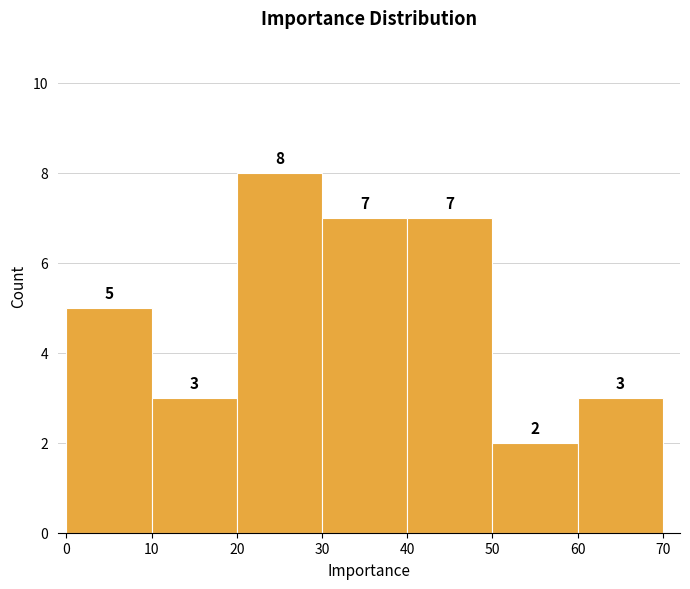

Which range on the x-axis has the tallest bar?

20 to 30